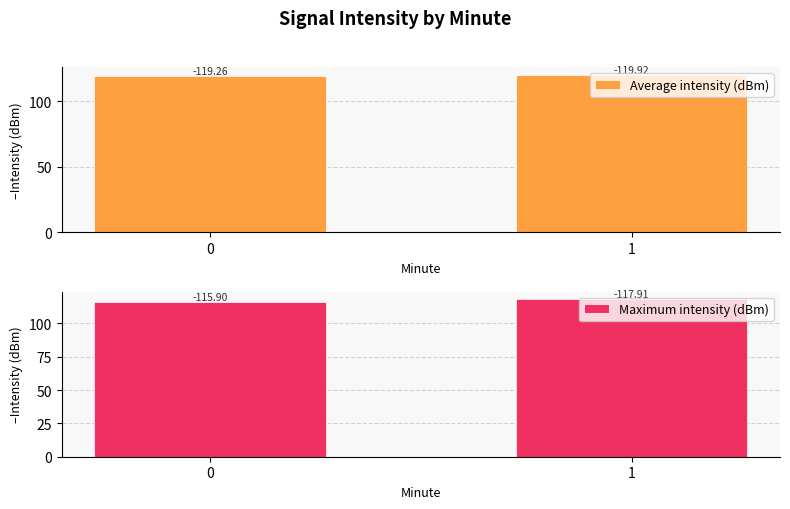

The value of Average intensity (dBm) at 1 is 119.9. True or false?

True